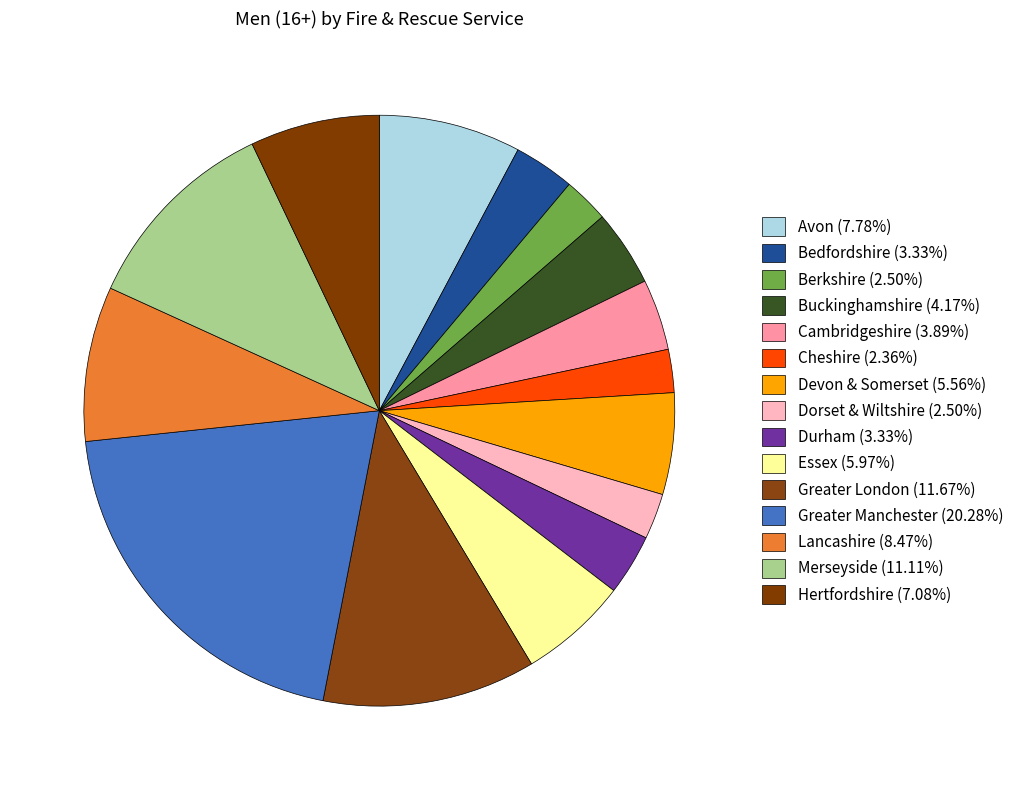

Does Lancashire represent more than half of the total?

No